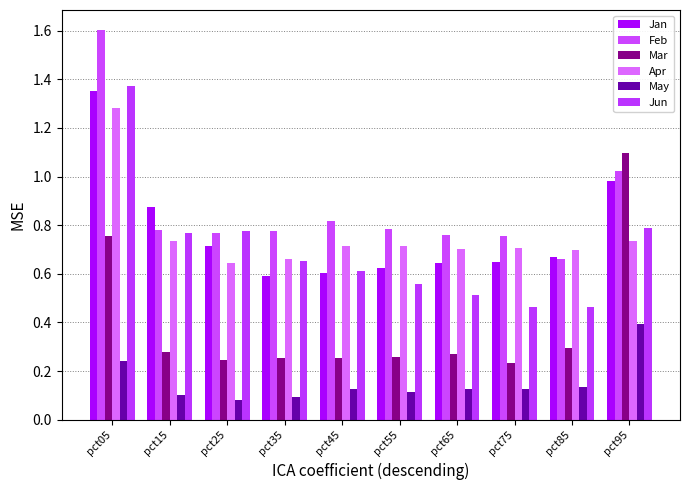

Are the bars horizontal?

No